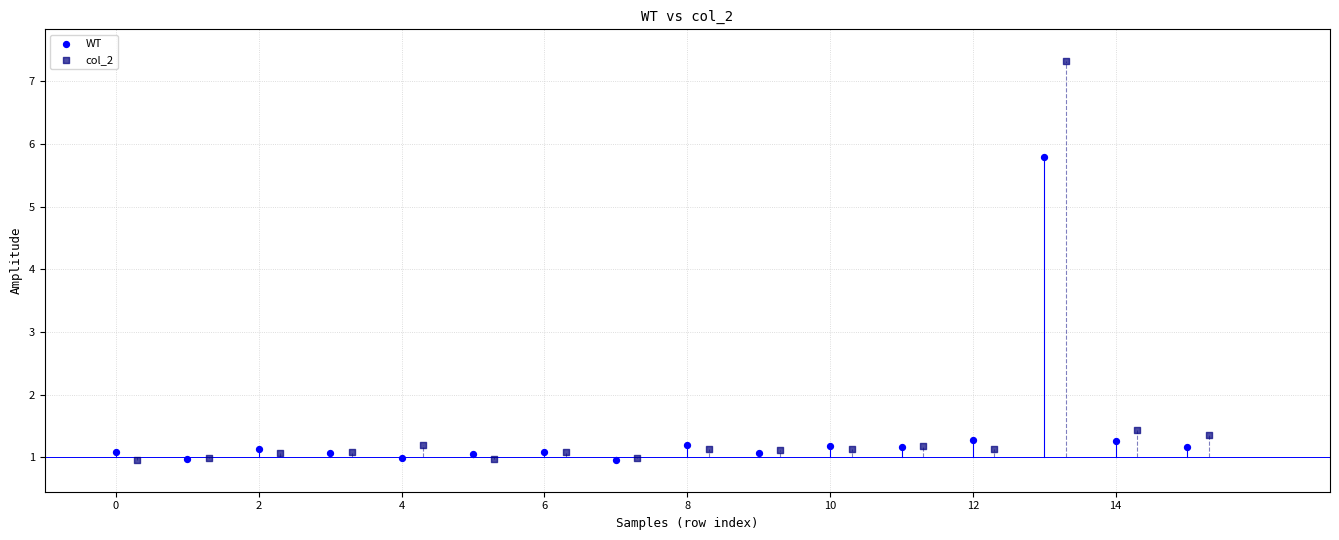

Which series reaches the maximum Y coordinate?

col_2